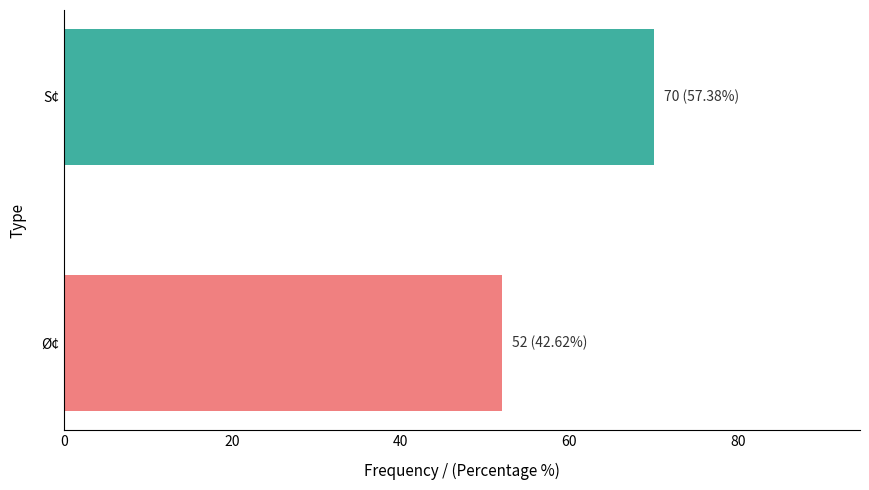

Approximately how many times larger is the value at Ø¢ compared to S¢?

0.7